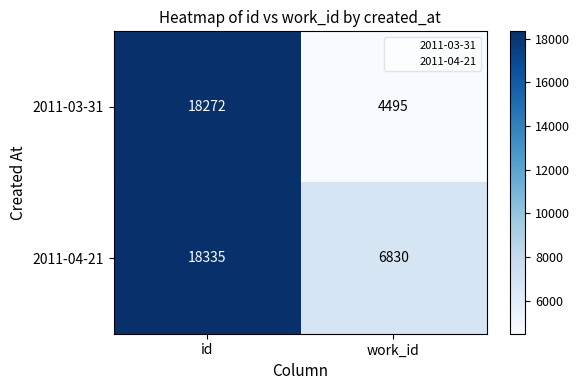

Where is 2011-03-31 nearest to the value 11383?

work_id